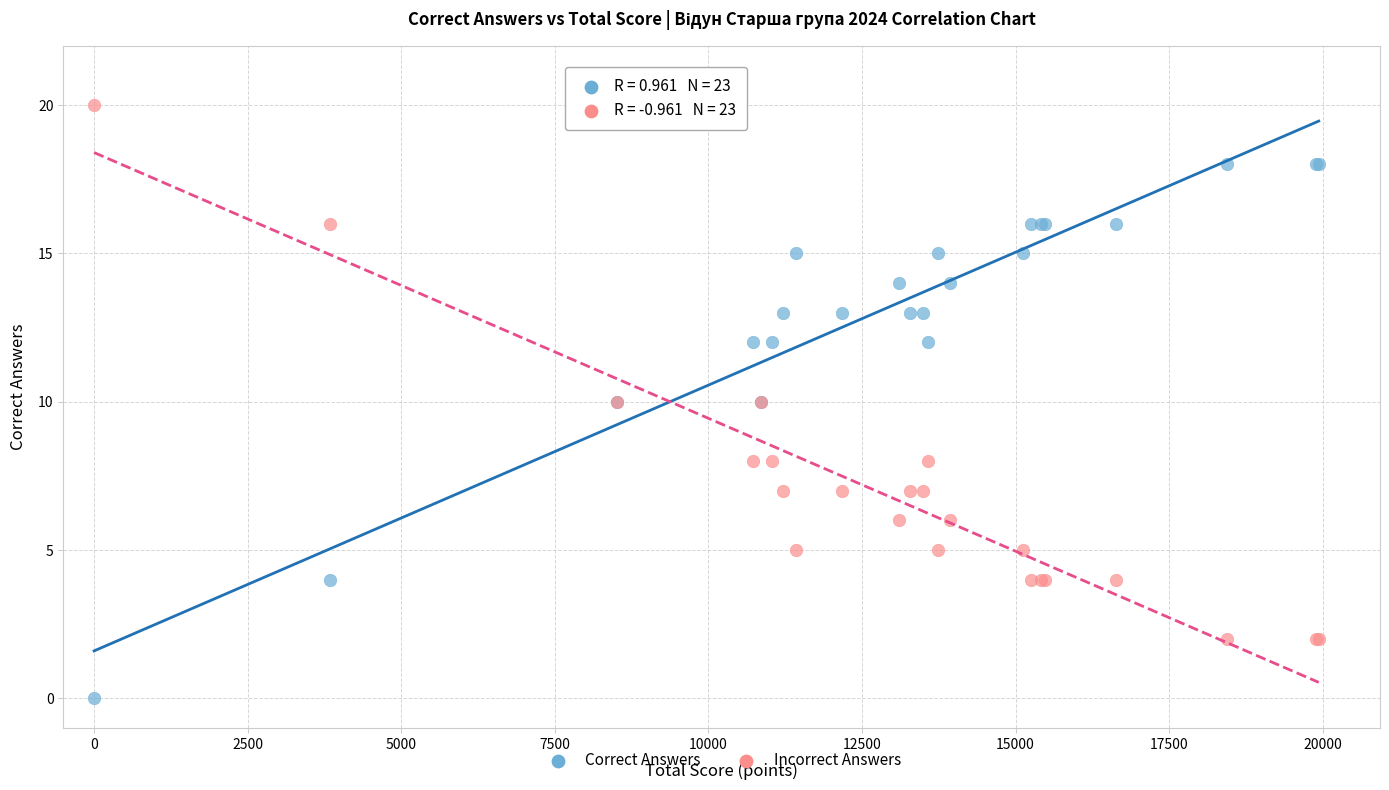

Which series reaches the maximum Y coordinate?

Incorrect Answers